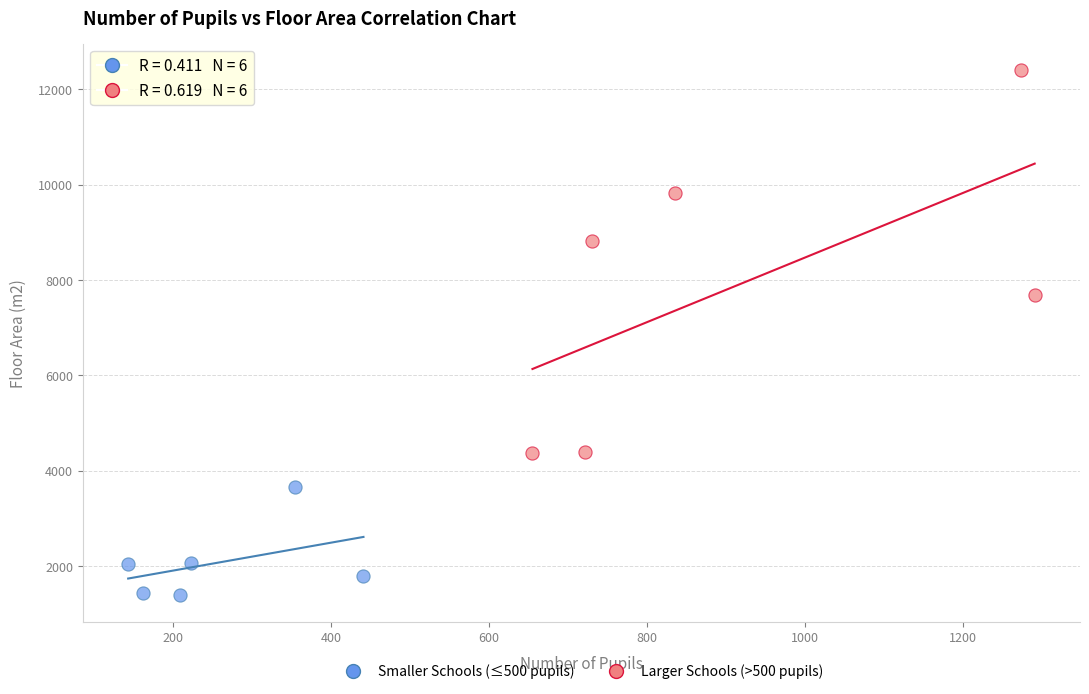

Which series has the largest Y range (max minus min)?

Larger Schools (>500 pupils)